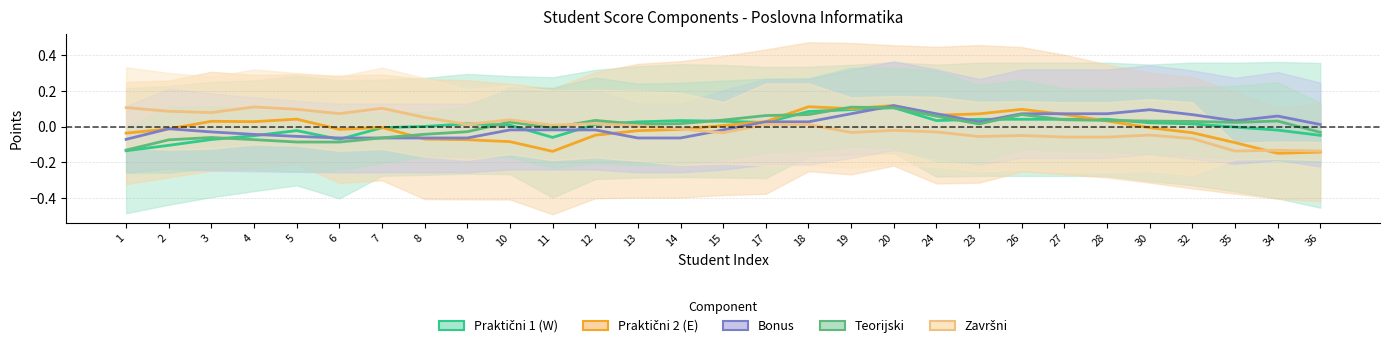

How many times do Teorijski and Bonus cross each other?

2